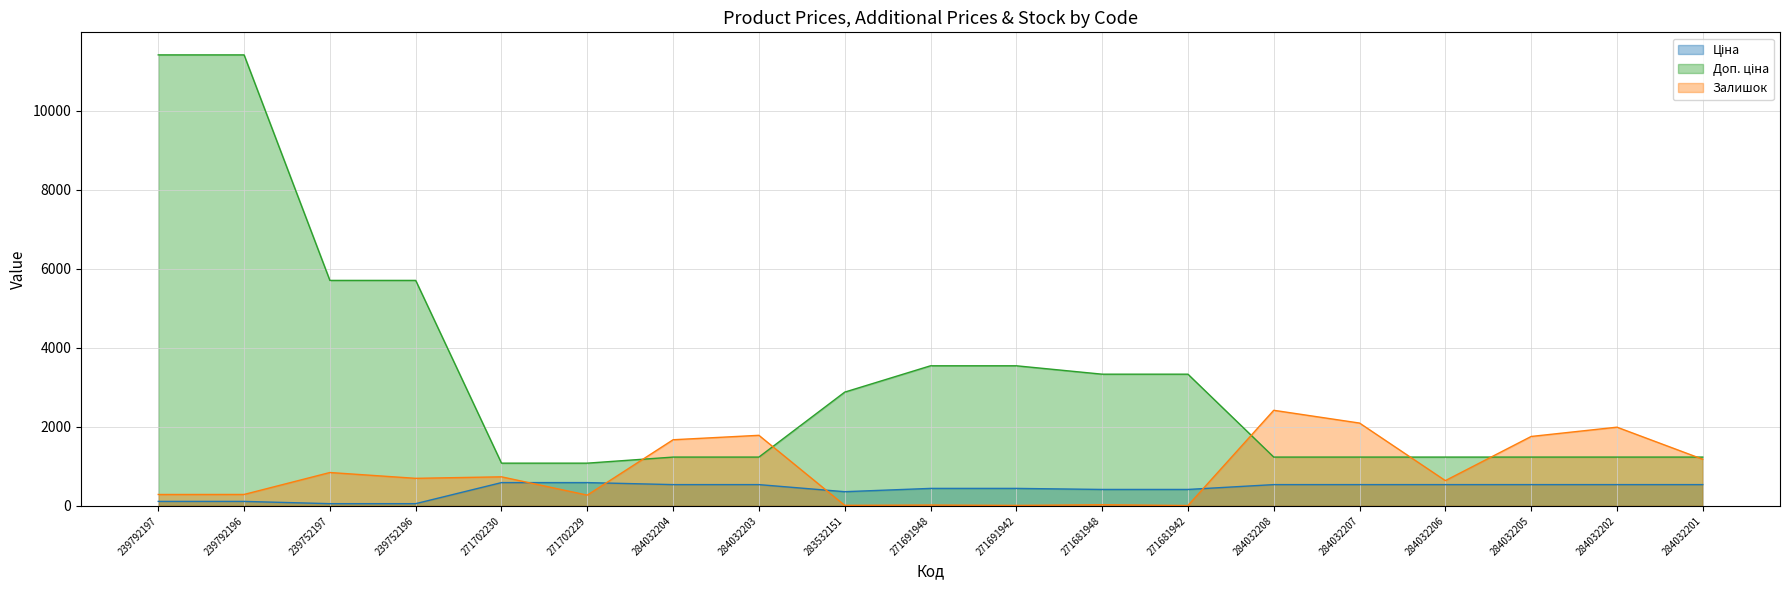

What are all the series names shown in the legend?

Ціна, Доп. ціна, Залишок